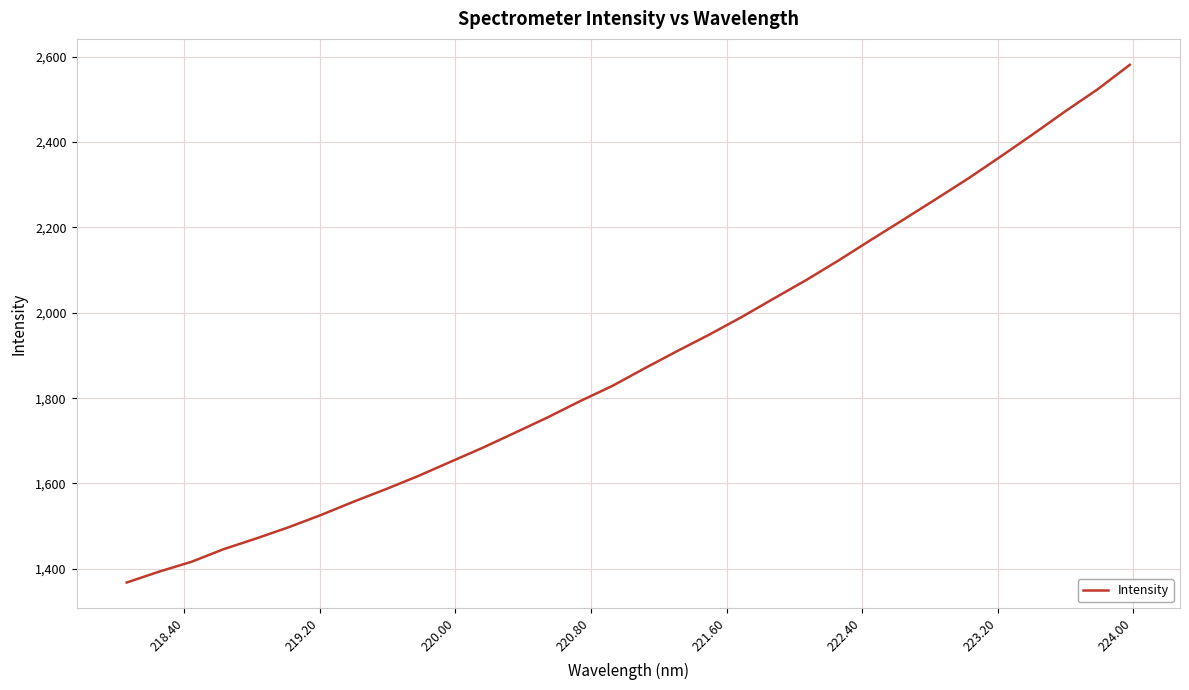

What is the smallest value displayed?

1368.0